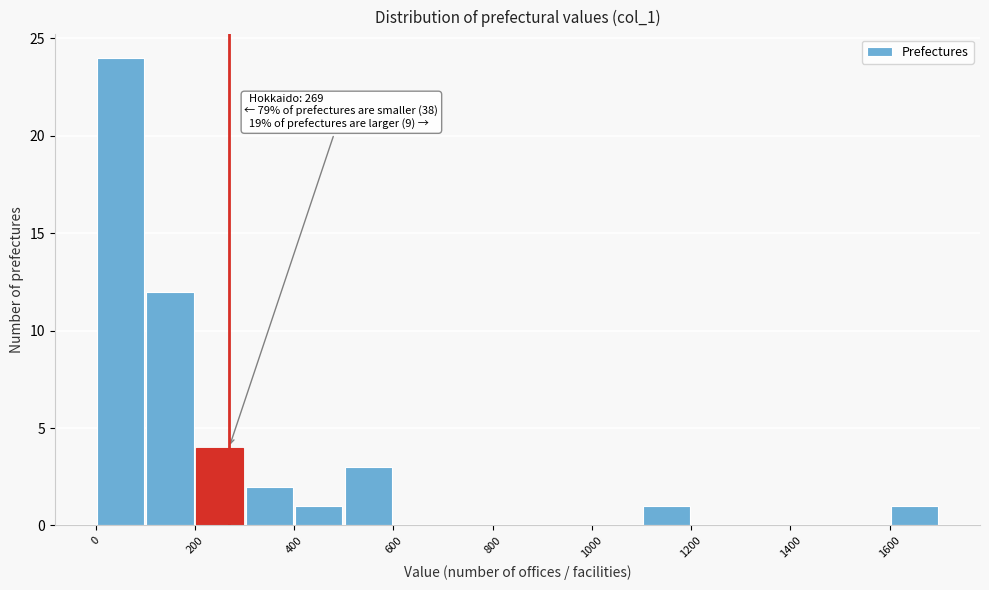

Which range on the x-axis has the tallest bar?

0 to 100